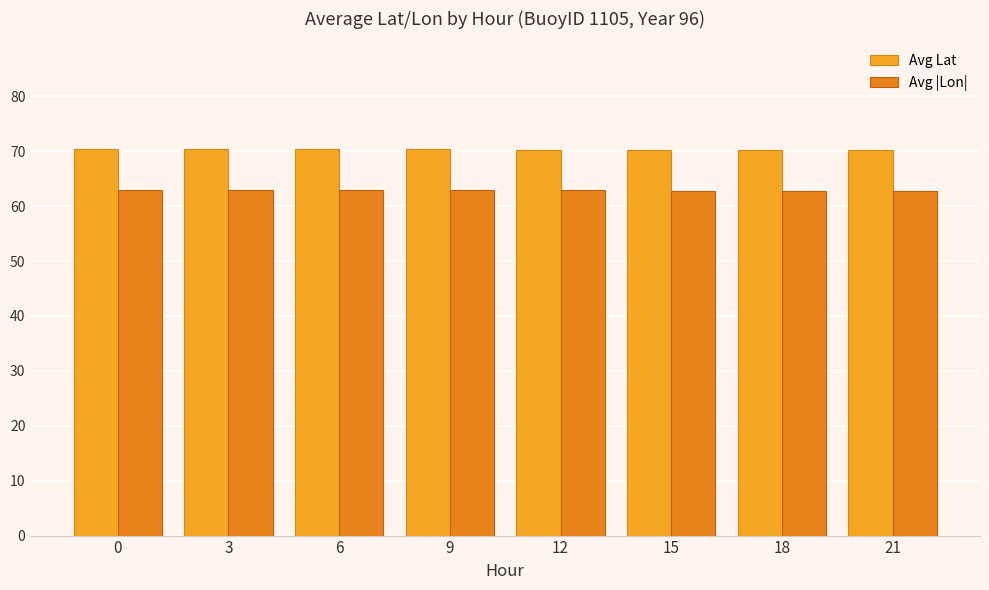

What are all the series names shown in the legend?

Avg Lat, Avg |Lon|